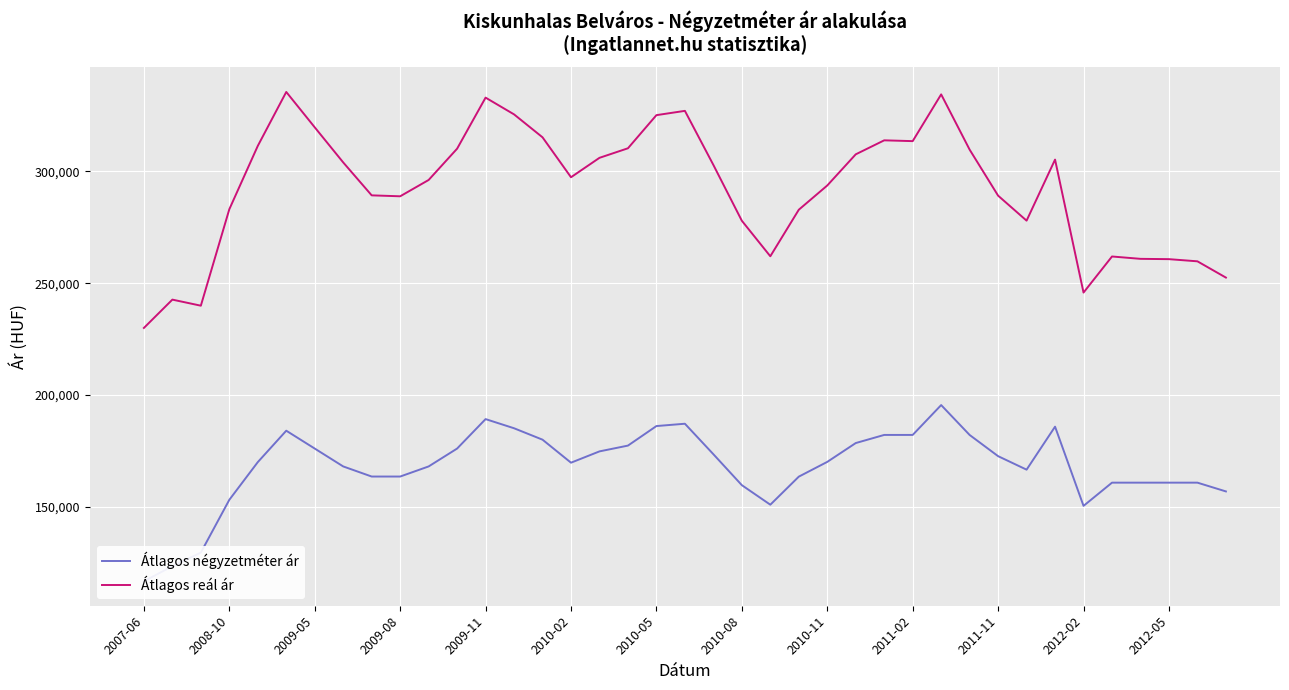

What is the highest value of the Átlagos reál ár series?

335571